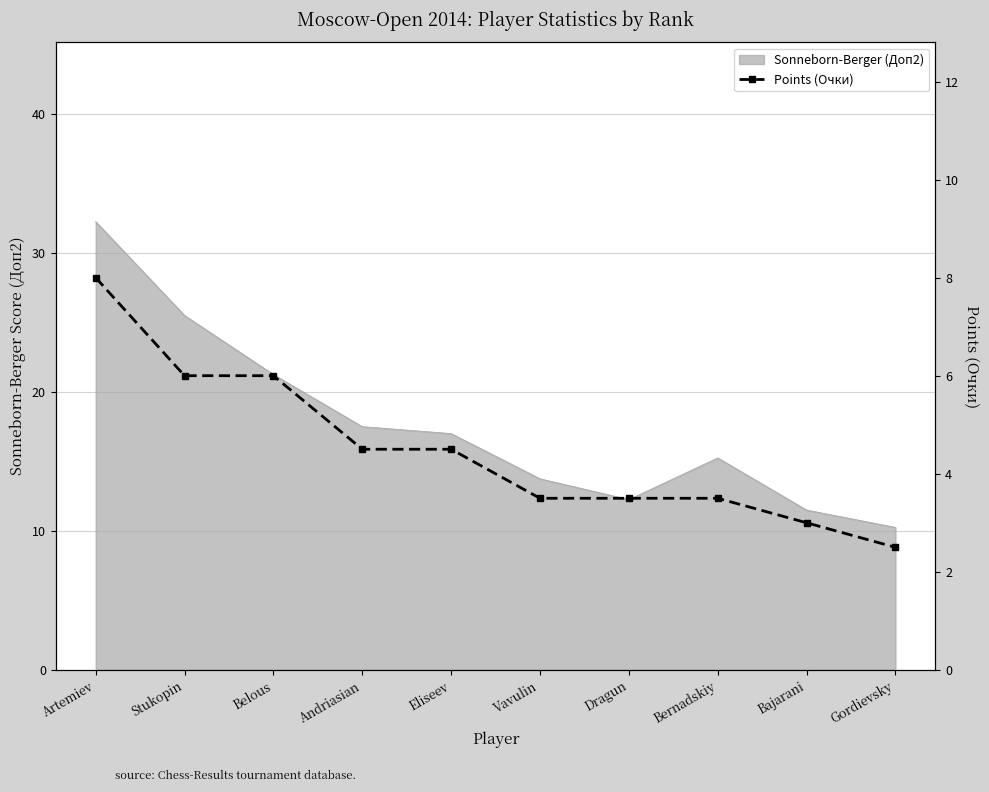

What position from the right is Andriasian?

7